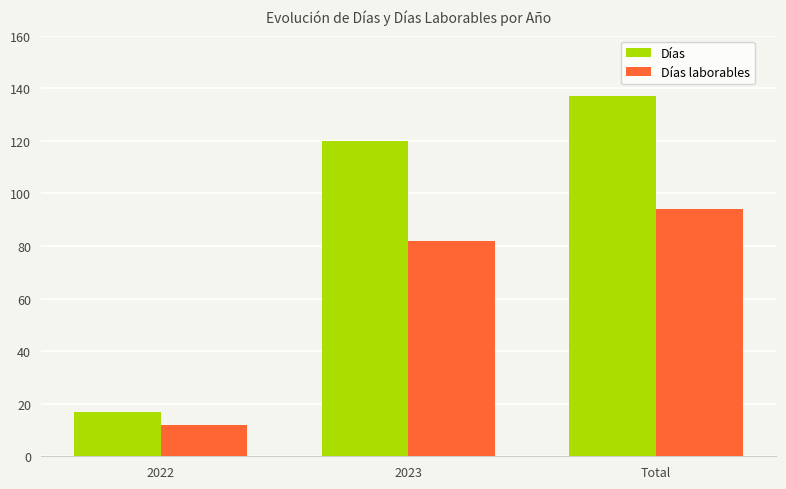

Count the Días laborables values in the range 12 to 94.

3